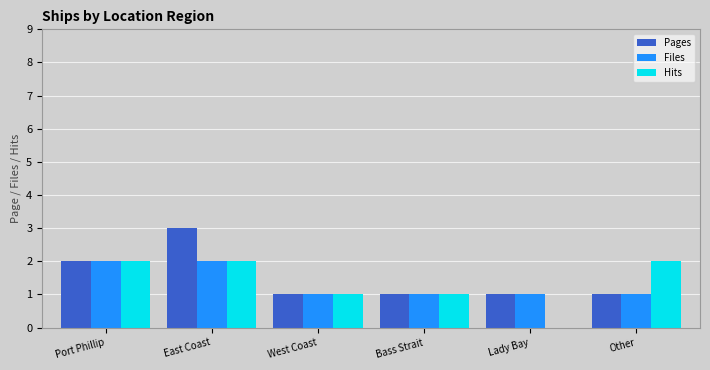

The value of Hits at East Coast is 2. True or false?

True